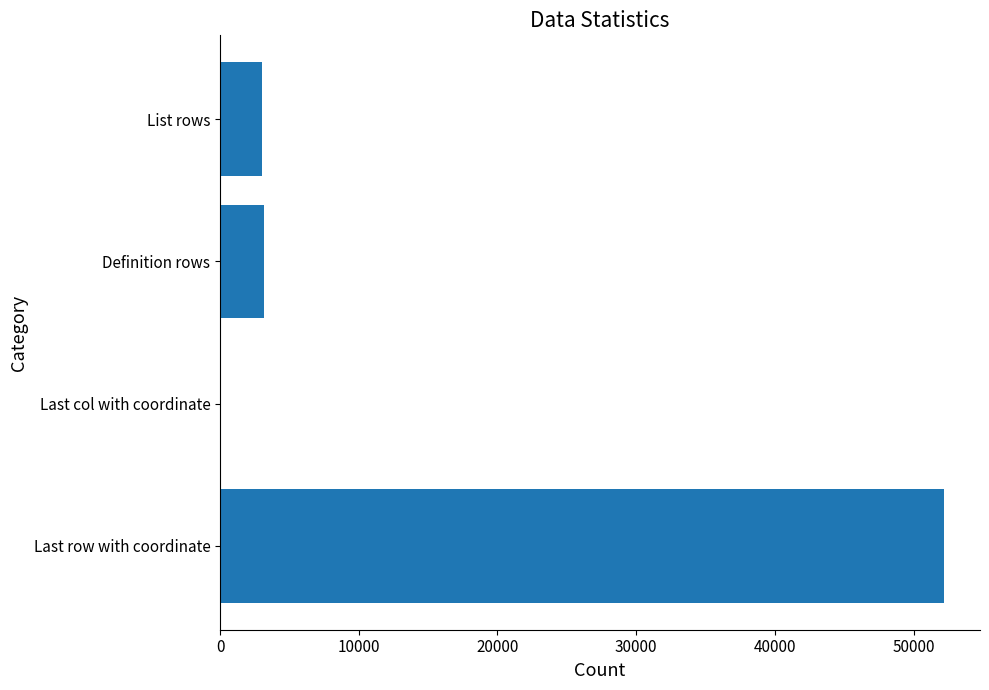

What is the sum of the values at Definition rows and List rows?

6215